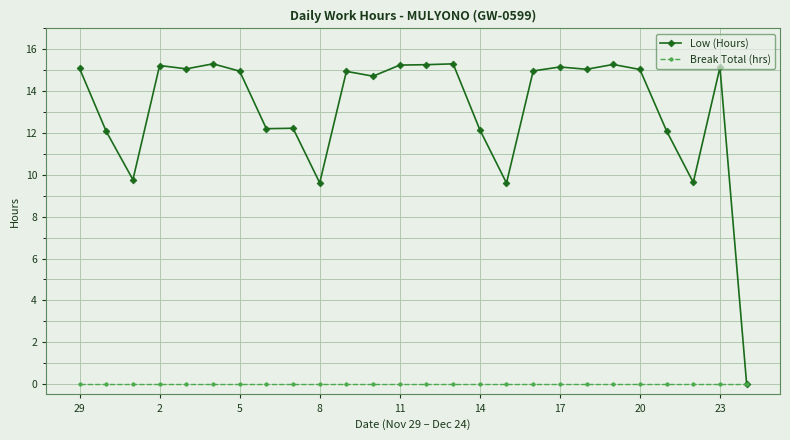

How many lines are shown in the chart?

2